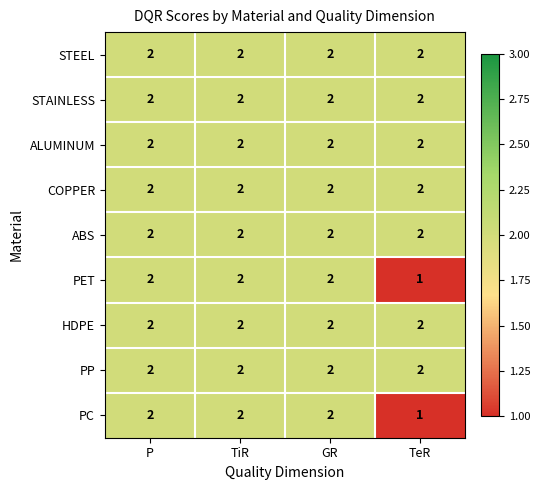

At how many categories does at least one series exceed 1?

4